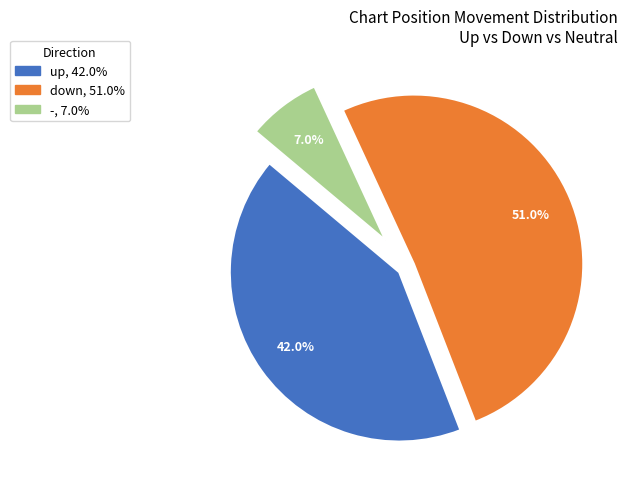

What is the total percentage of down and up?

93.0%